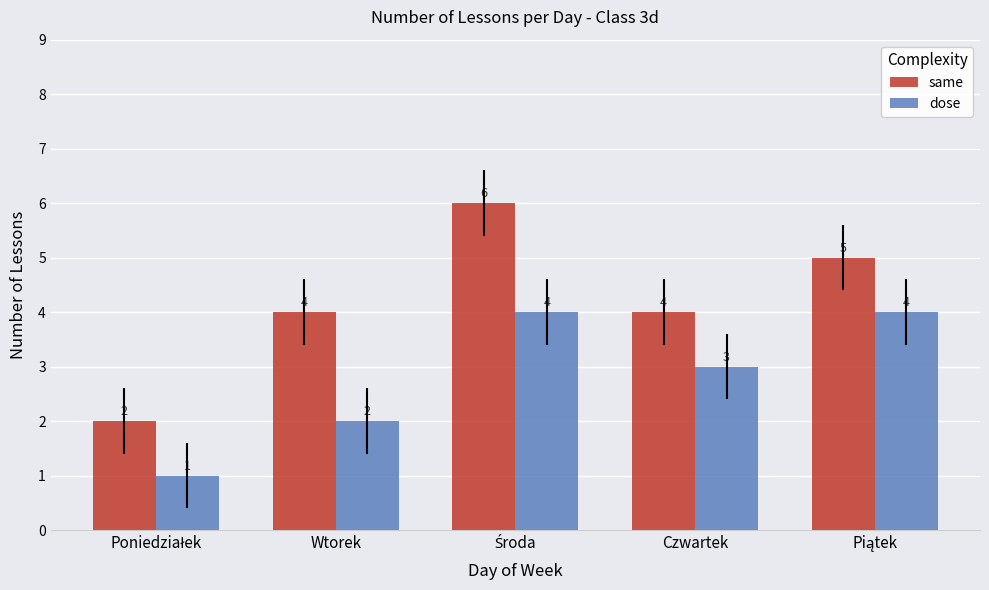

What is the approximate value of dose at Czwartek?

3